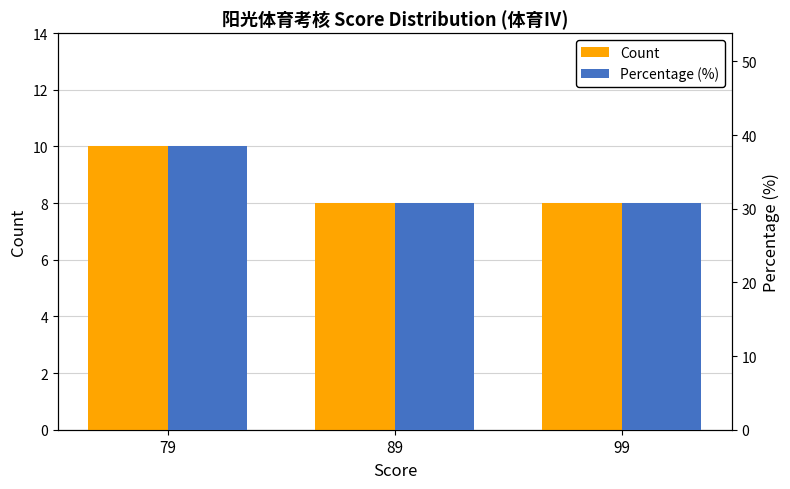

Rank the categories by Count value from highest to lowest.

79, 89, 99